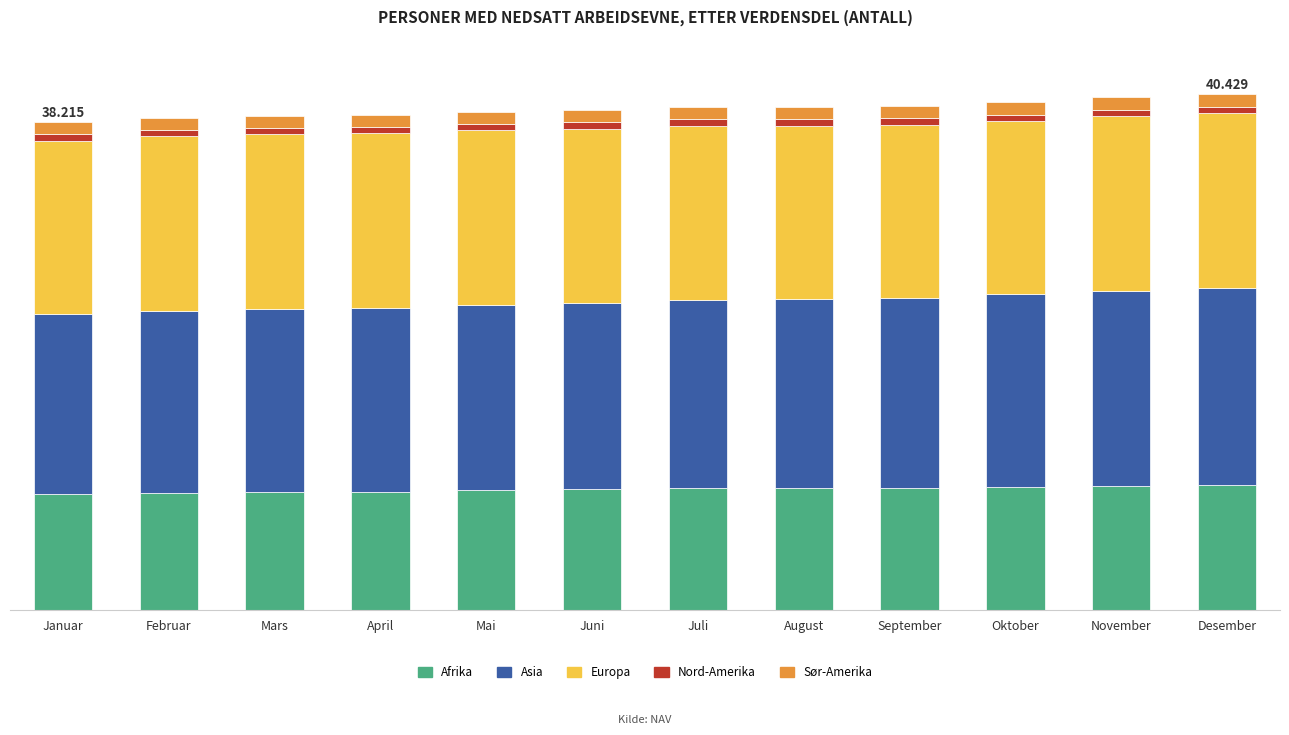

Does the chart contain stacked bars?

Yes